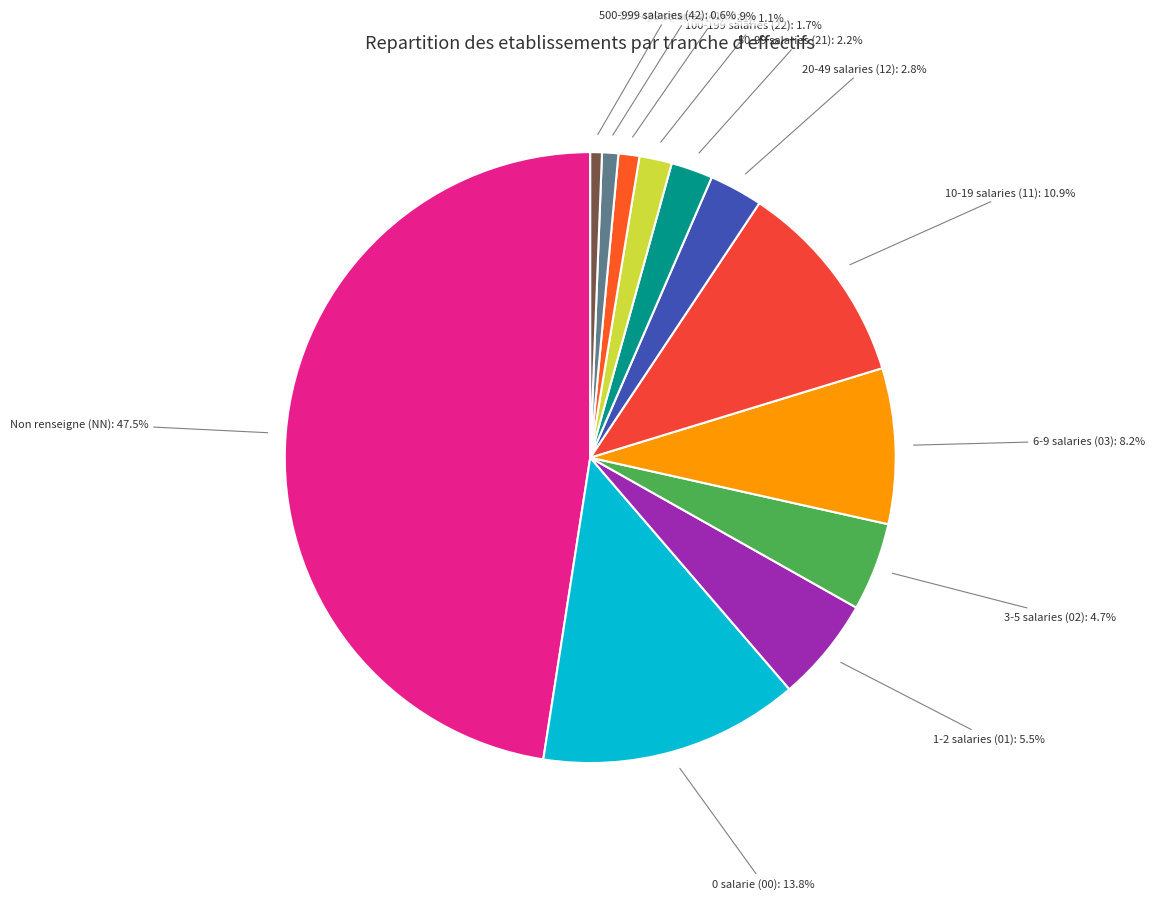

Is there any slice that represents more than half of the pie?

No